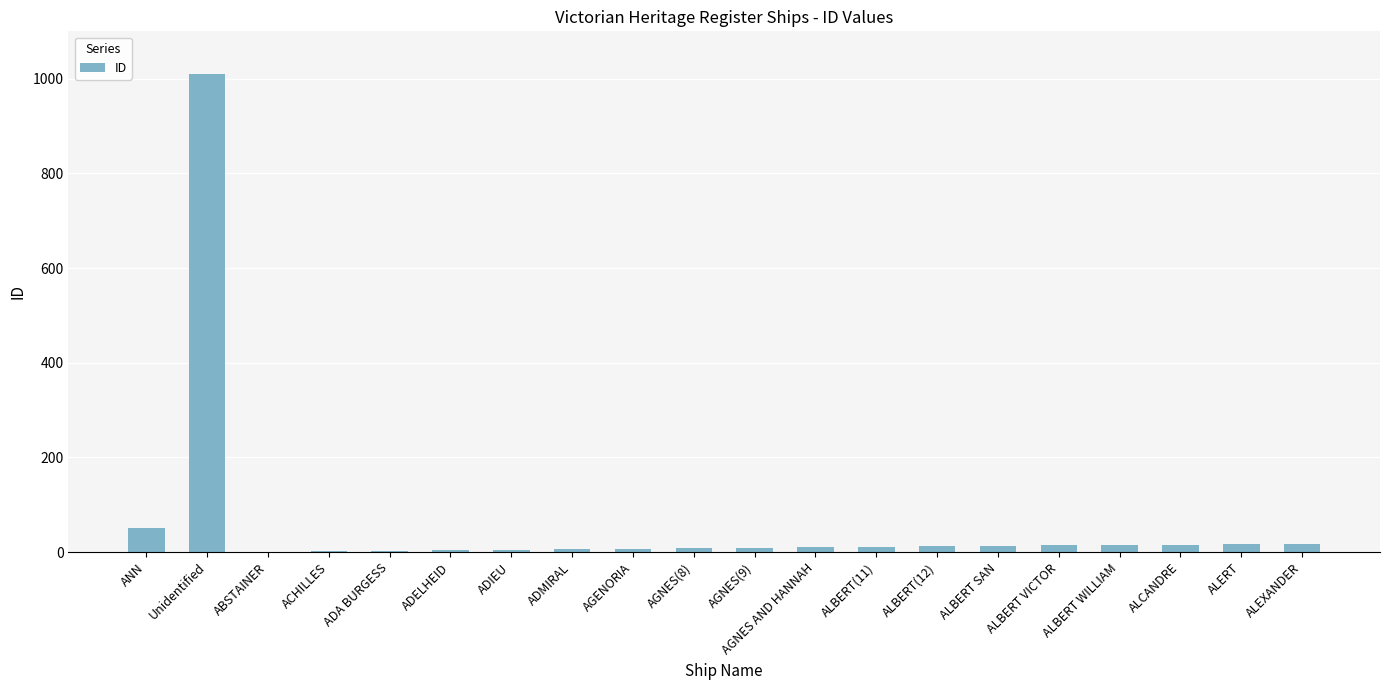

Where does the data first go above 11?

ANN